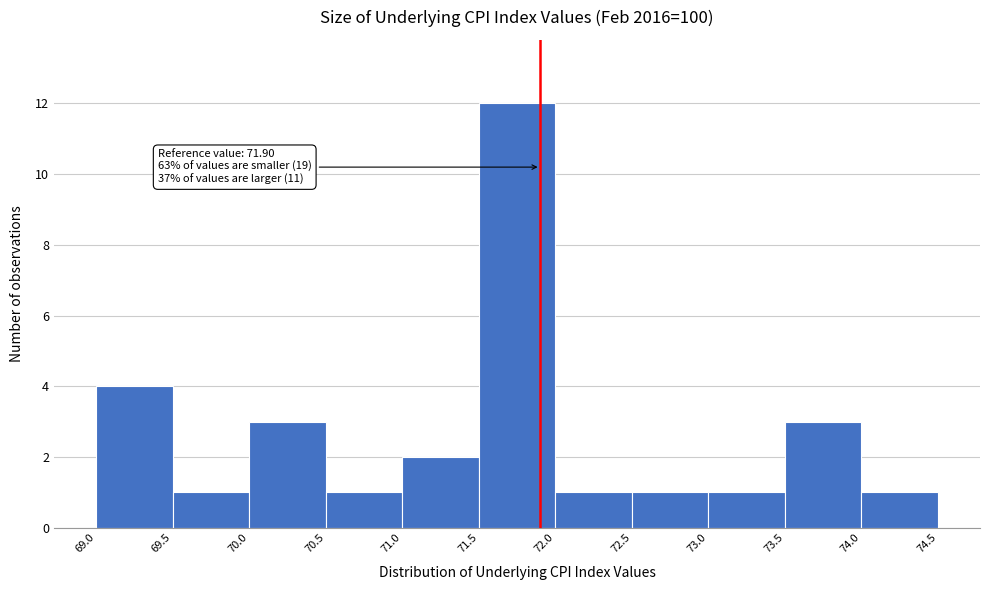

Over which range of the x-axis is the bar tallest?

71.5 to 72.0